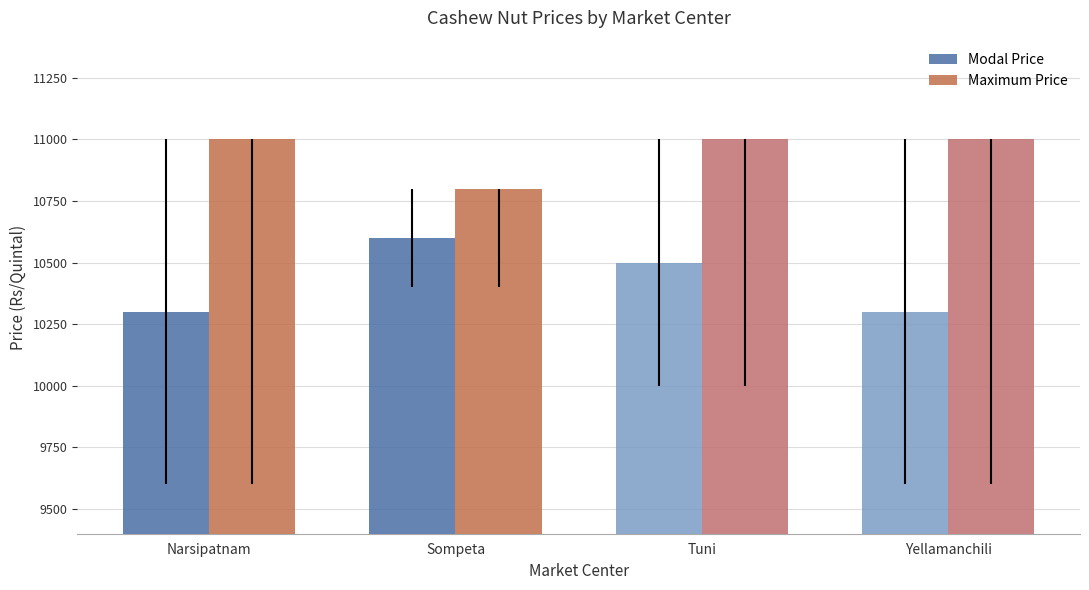

What is the value of the Maximum Price bar at the 1st from the left?

11000